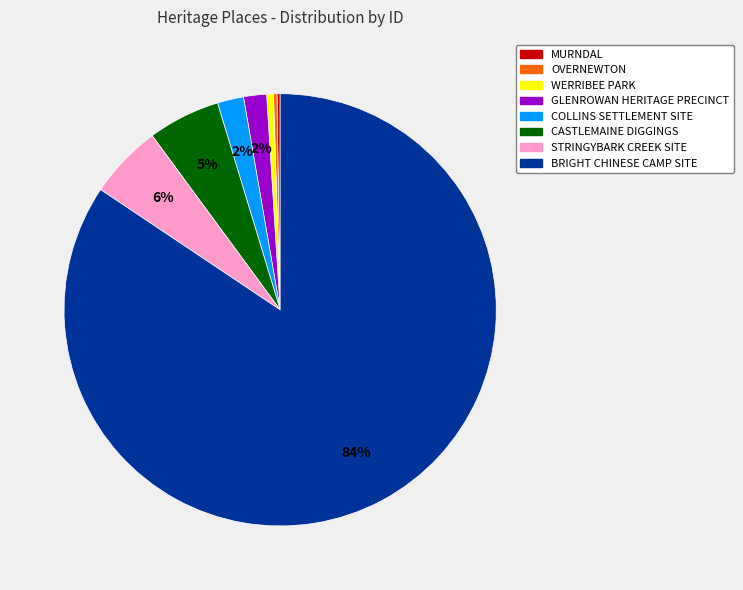

Which slice is the largest?

BRIGHT CHINESE CAMP SITE